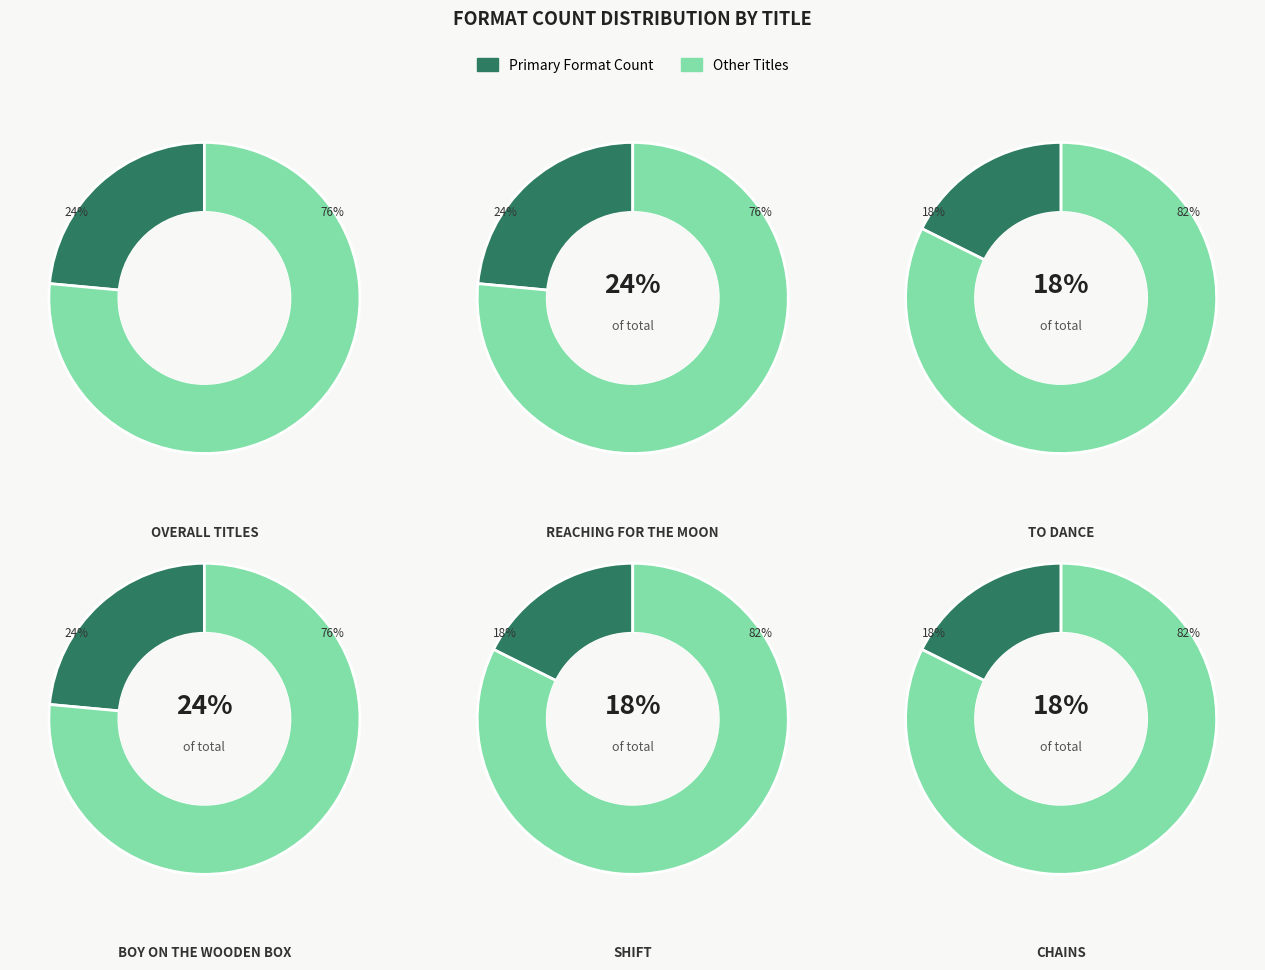

Does Boy on the Wooden Box represent more than half of the total?

No